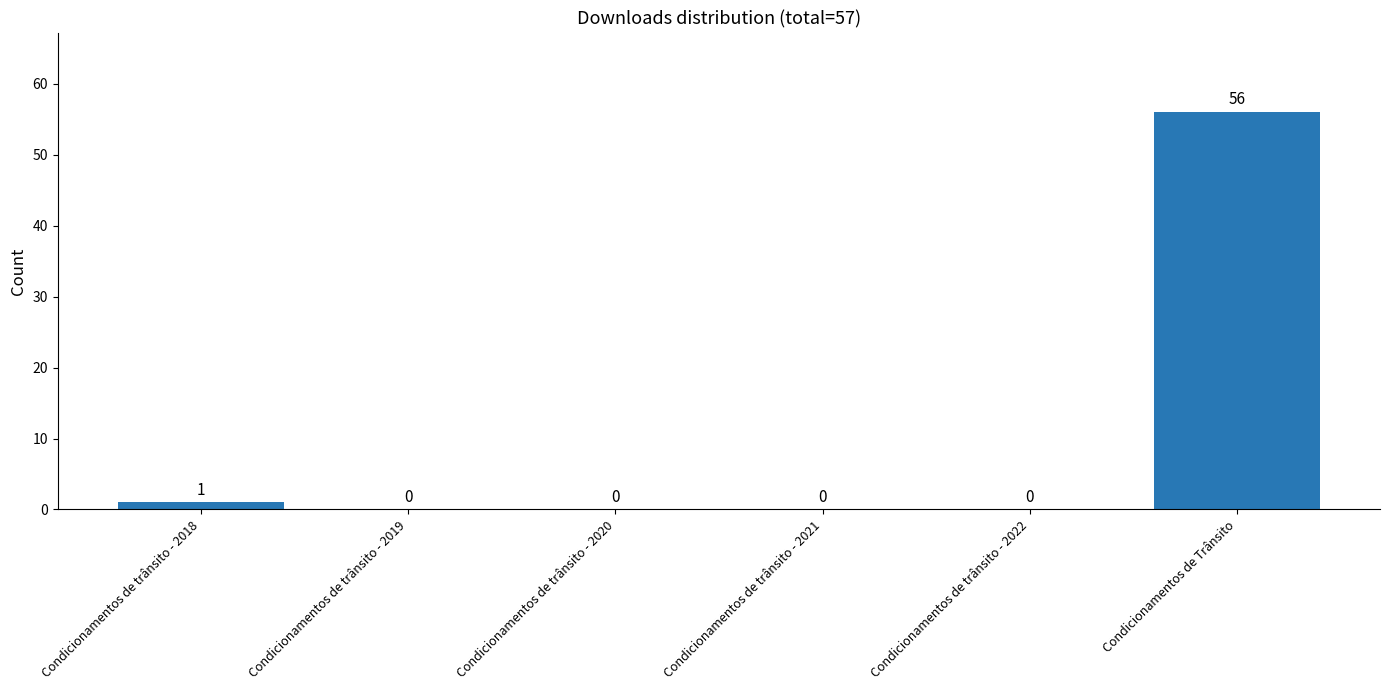

At which category does the chart reach its peak across all series?

Condicionamentos de Trânsito